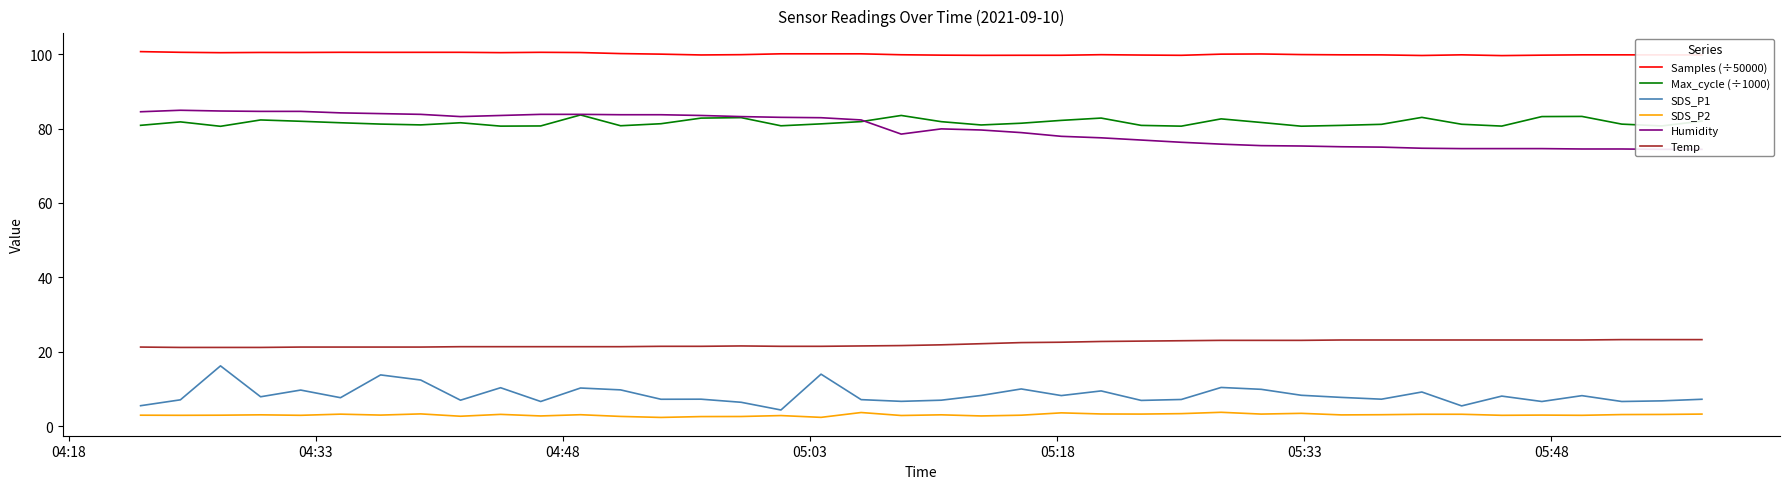

True or false: Temp and Samples (÷50000) cross at least once.

False